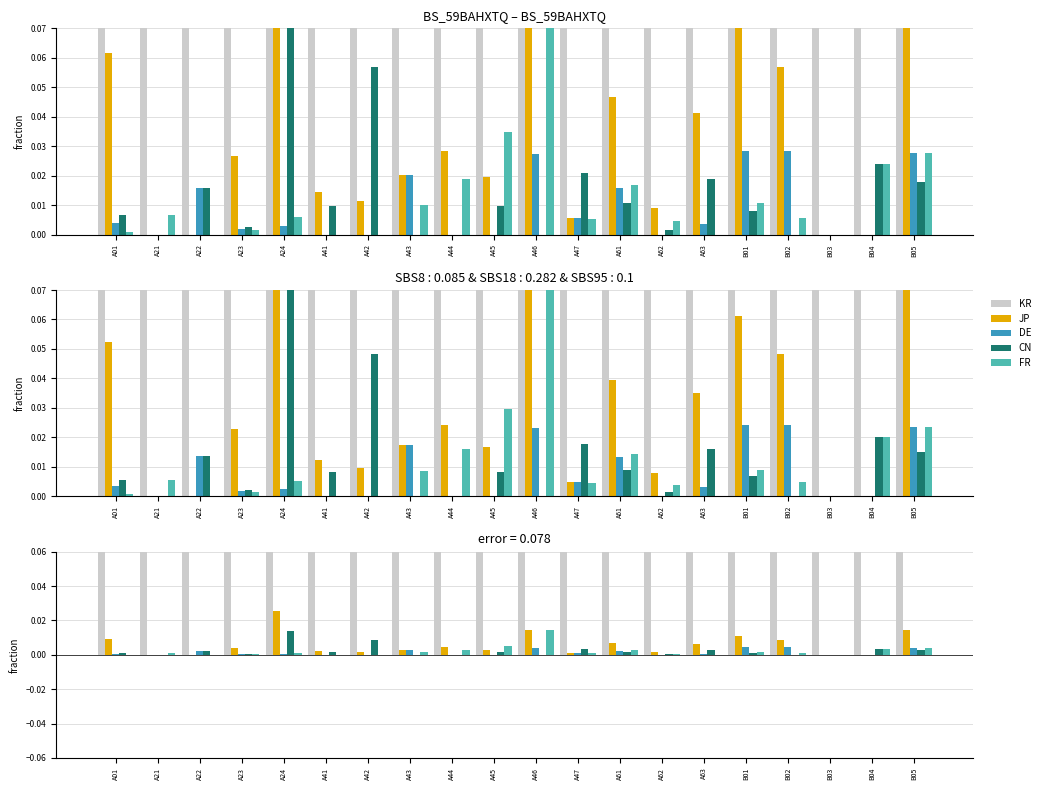

Reading left to right, transcribe all the data shown in this chart.

KR: 0.1	0.1	0.1	0.1	0.1	0.1	0.1	0.1	0.1	0.1	0.1	0.1	0.1	0.1	0.1	0.1	0.1	0.2	0.1	0.1
JP: 0.0	0.0	0.0	0.0	0.0	0.0	0.0	0.0	0.0	0.0	0.0	0.0	0.0	0.0	0.0	0.0	0.0	0.0	0.0	0.0
DE: 0.0	0.0	0.0	0.0	0.0	0.0	0.0	0.0	0.0	0.0	0.0	0.0	0.0	0.0	0.0	0.0	0.0	0.0	0.0	0.0
CN: 0.0	0.0	0.0	0.0	0.0	0.0	0.0	0.0	0.0	0.0	0.0	0.0	0.0	0.0	0.0	0.0	0.0	0.0	0.0	0.0
FR: 0.0	0.0	0.0	0.0	0.0	0.0	0.0	0.0	0.0	0.0	0.0	0.0	0.0	0.0	0.0	0.0	0.0	0.0	0.0	0.0